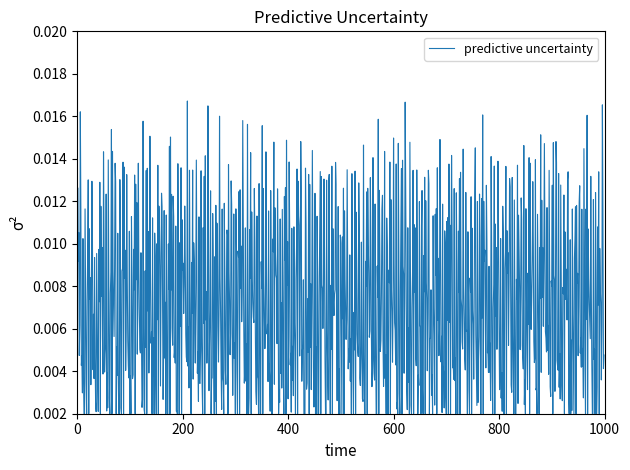

Does the chart have visible grid lines?

No